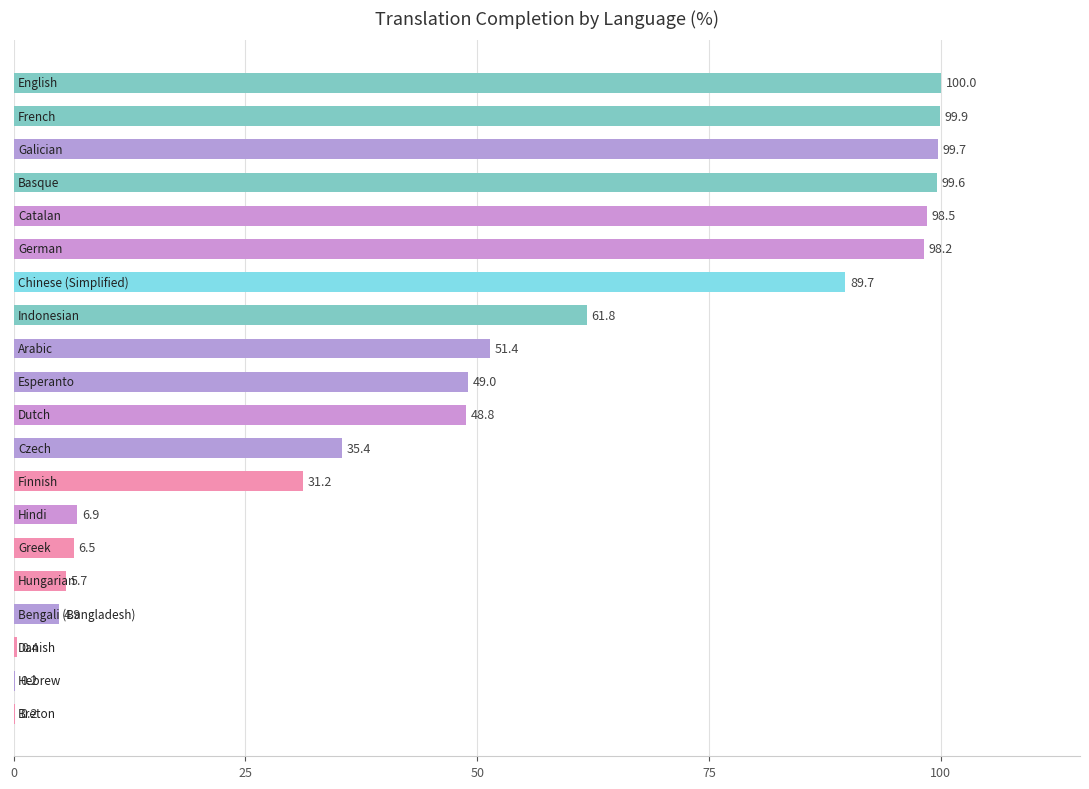

What is the maximum value shown in the chart?

100.0